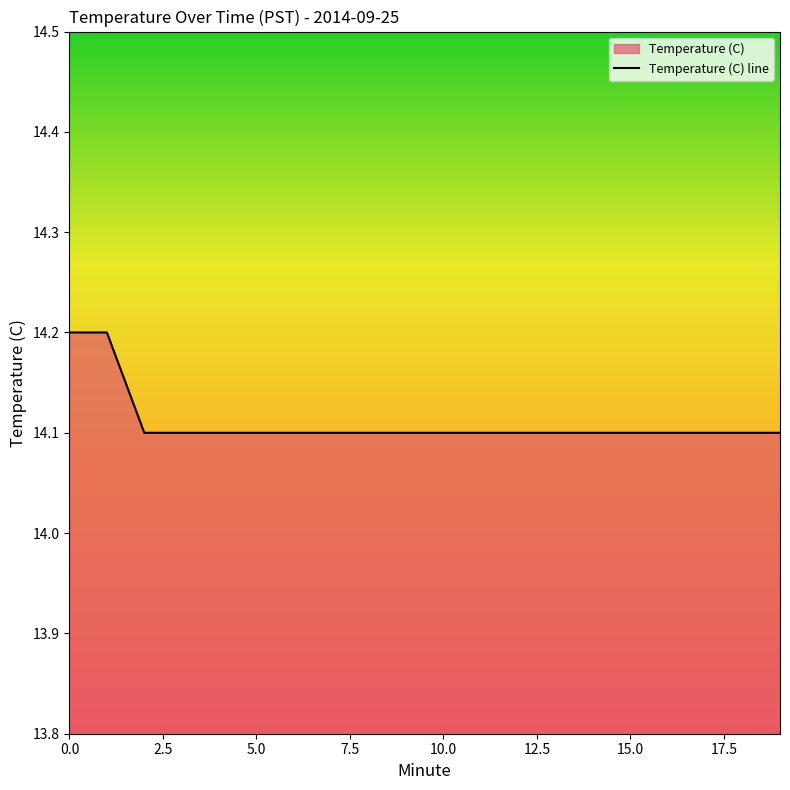

What is the maximum value shown in the chart?

14.2